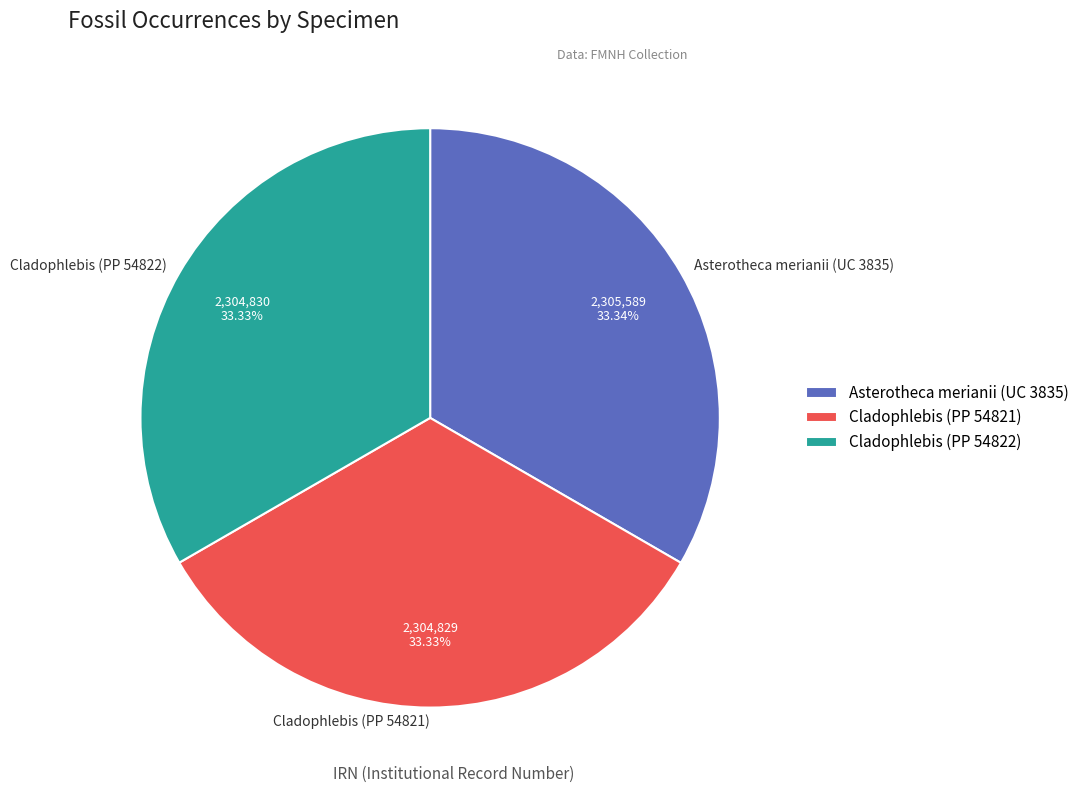

What is the ratio of the value at Cladophlebis (PP 54822) to the value at Asterotheca merianii (UC 3835)?

1.0